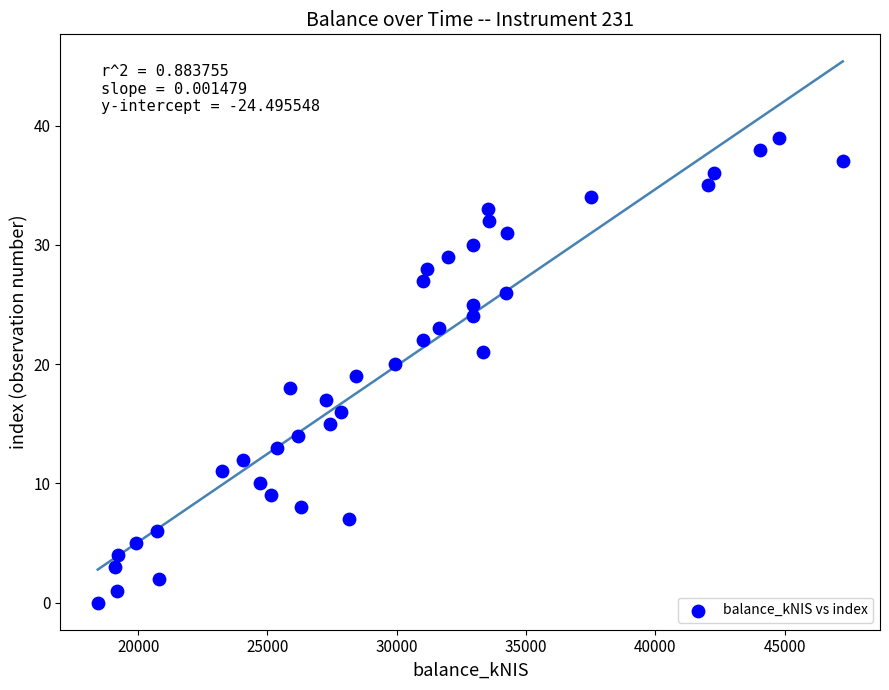

What is the range of Y values (max minus min)?

39